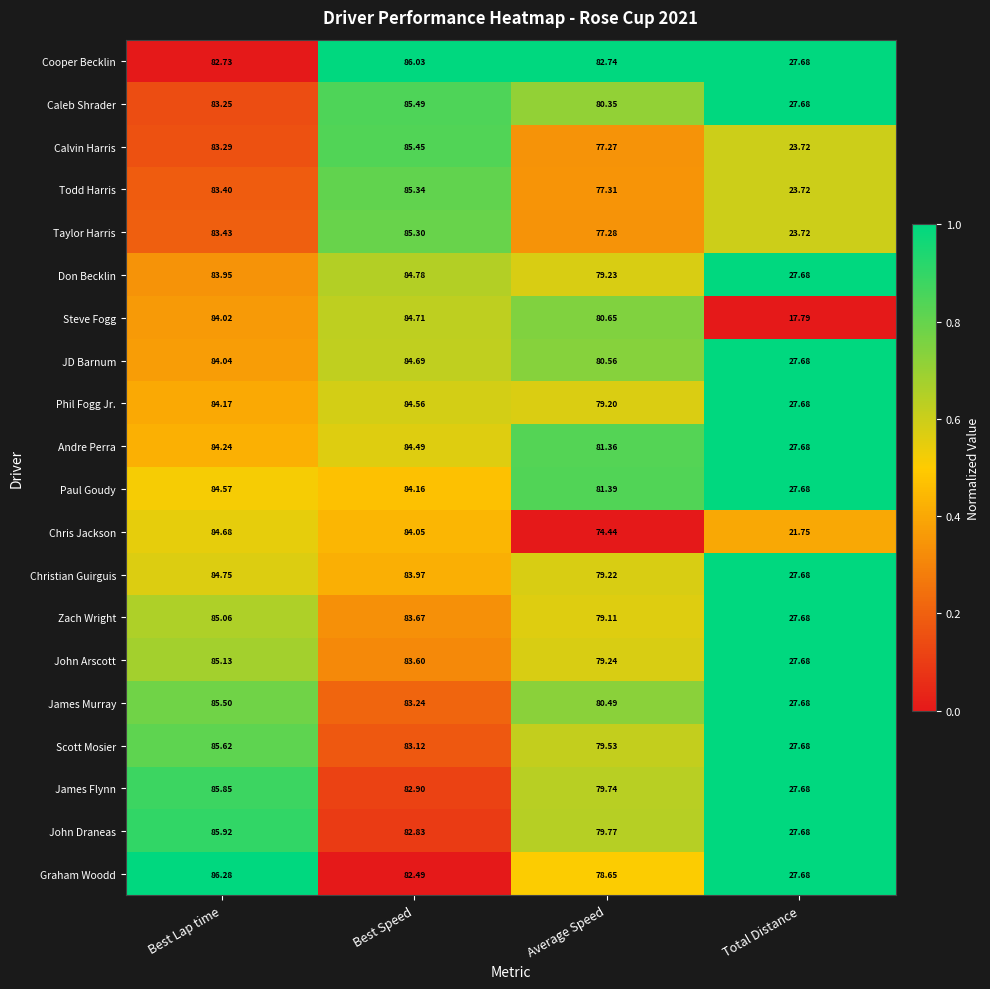

At which category is the sum across all series the highest?

Best Lap time